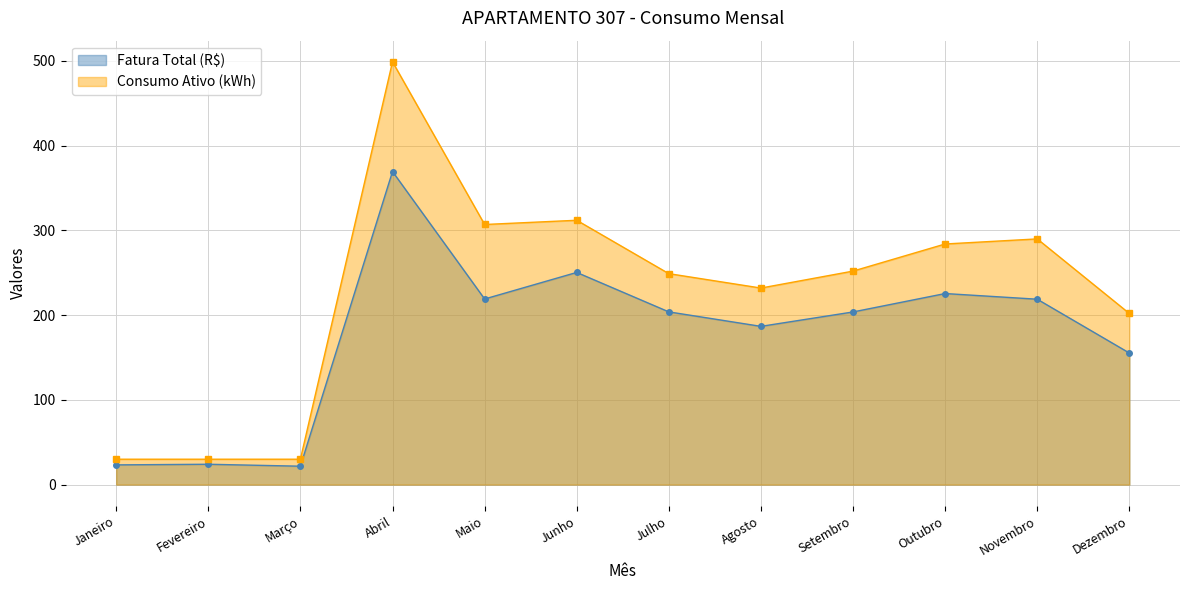

What is the label of the 9th point from the right?

Abril